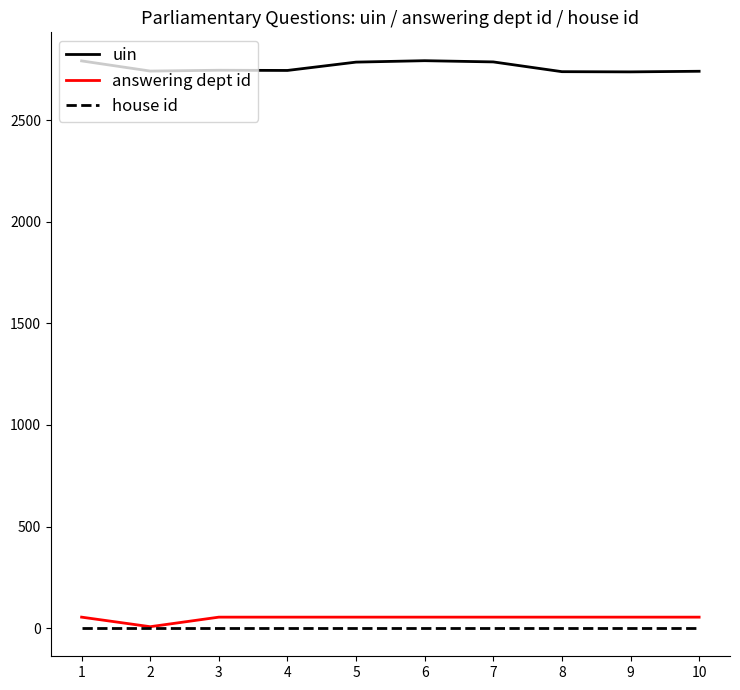

True or false: house id and uin cross at least once.

False